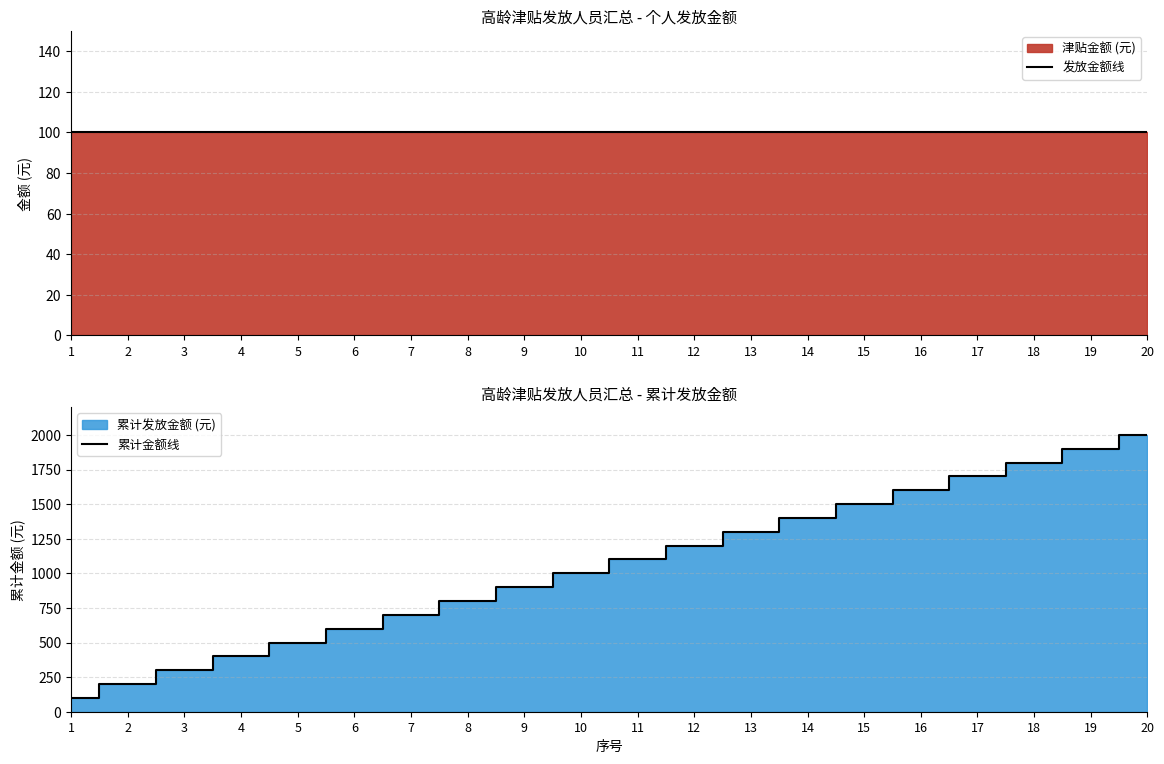

How many lines are shown in the chart?

2